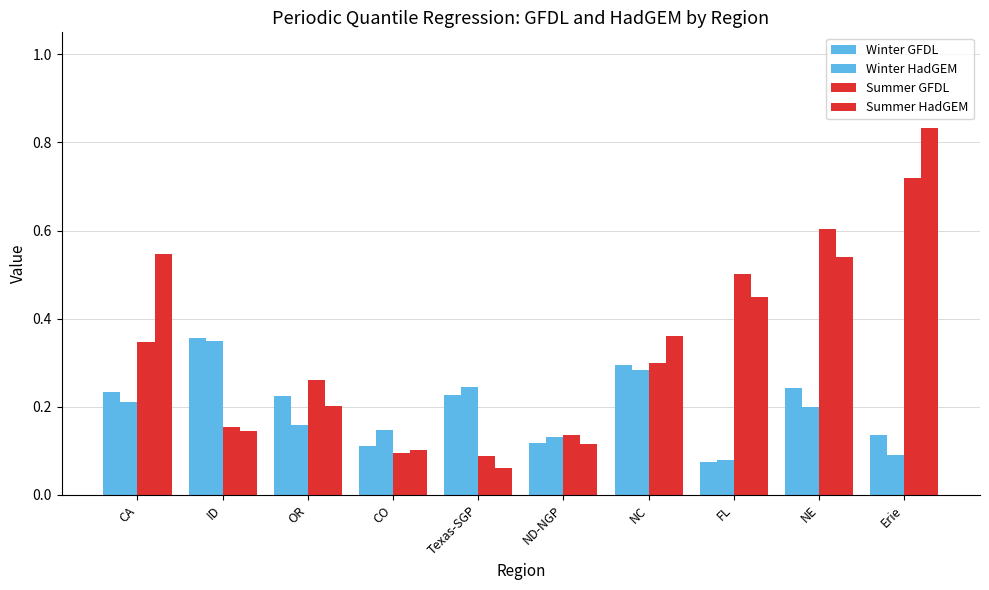

What is the label of the 9th bar from the right?

ID